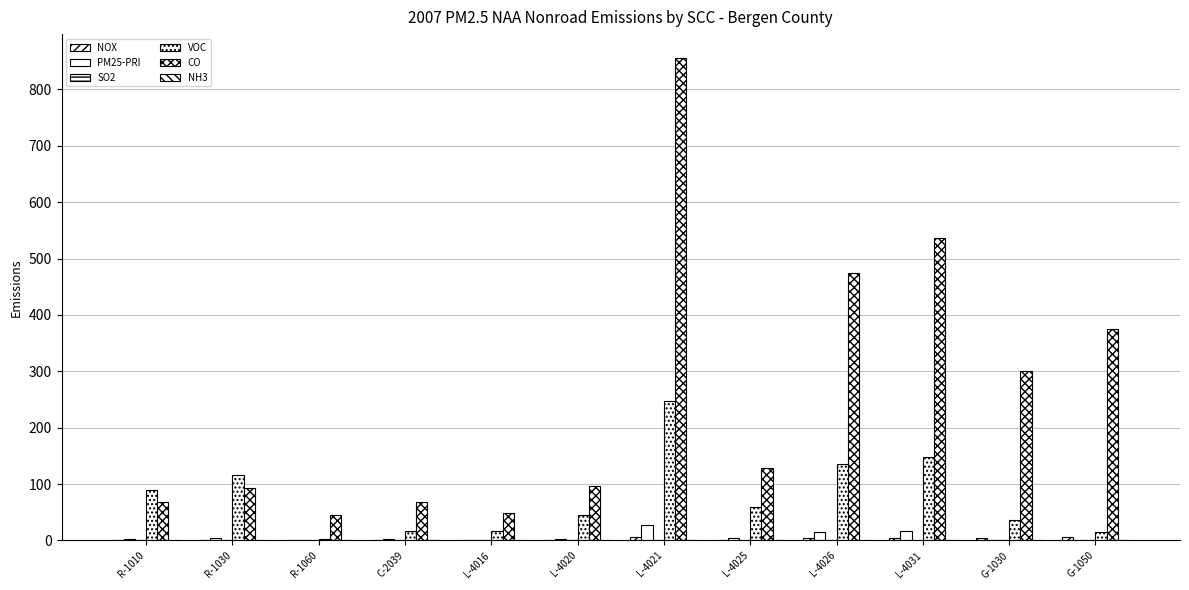

At which label does PM25-PRI first exceed 3?

R-1010